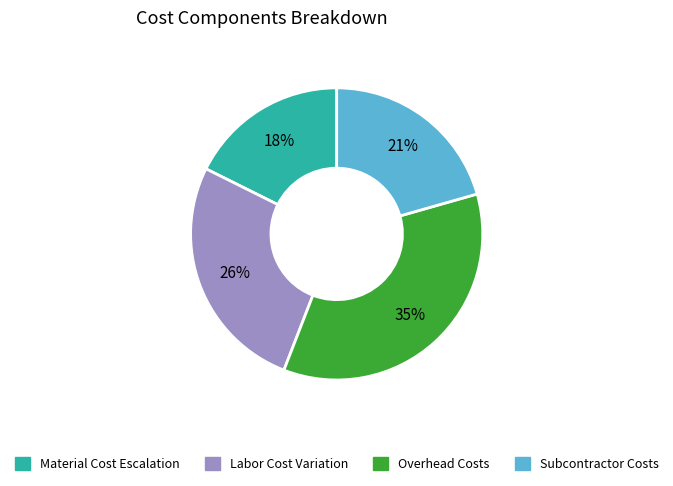

Does any single category account for the majority?

No